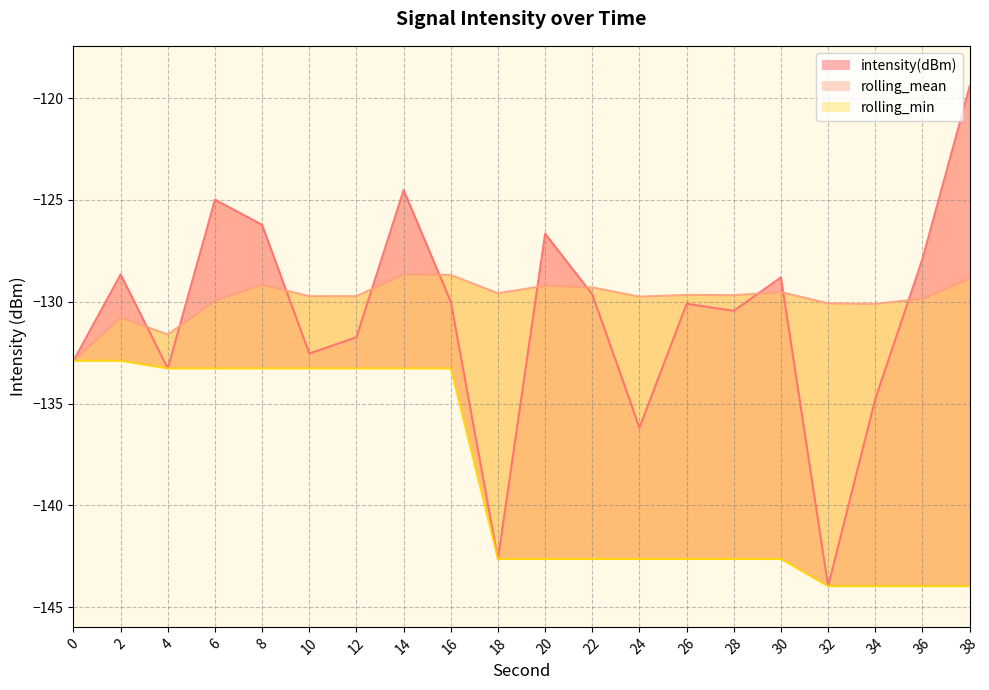

What value does the rolling_mean series have at 10?

-129.7